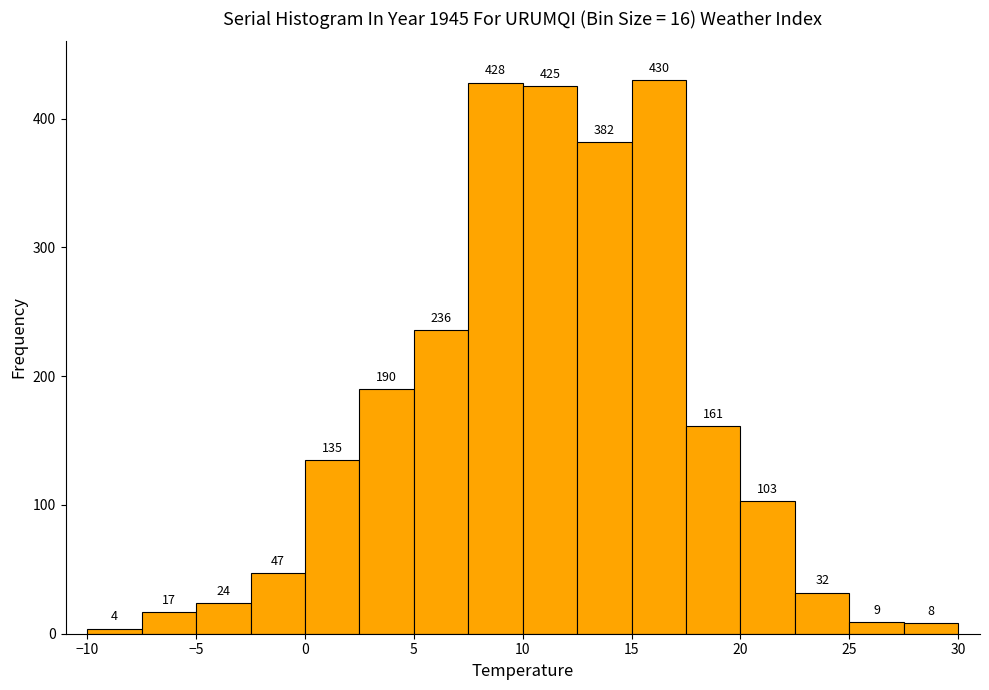

Reading left to right, transcribe this chart: for each bar, give the range it covers on the x-axis and its height.

-10.0 to -7.5: 4
-7.5 to -5.0: 17
-5.0 to -2.5: 24
-2.5 to 0.0: 47
0.0 to 2.5: 135
2.5 to 5.0: 190
5.0 to 7.5: 236
7.5 to 10.0: 428
10.0 to 12.5: 425
12.5 to 15.0: 382
15.0 to 17.5: 430
17.5 to 20.0: 161
20.0 to 22.5: 103
22.5 to 25.0: 32
25.0 to 27.5: 9
27.5 to 30.0: 8